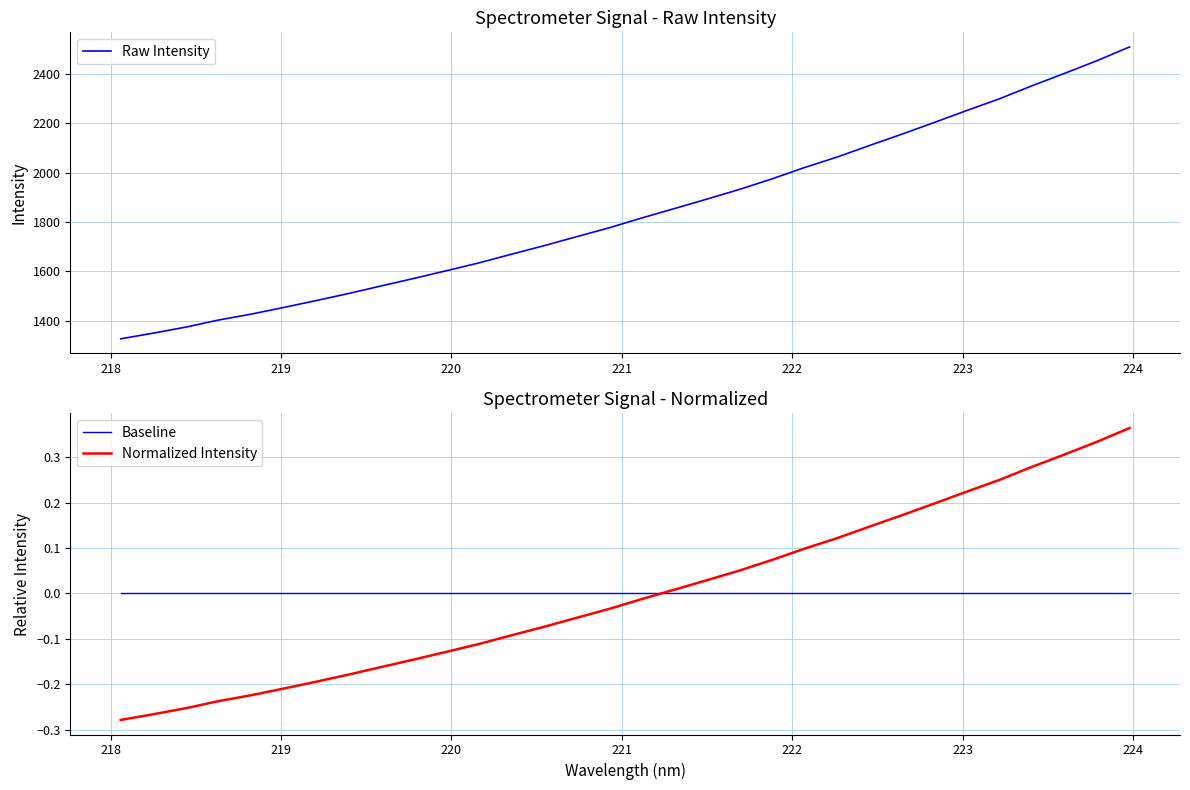

What is the highest value of the Raw Intensity series?

2508.4